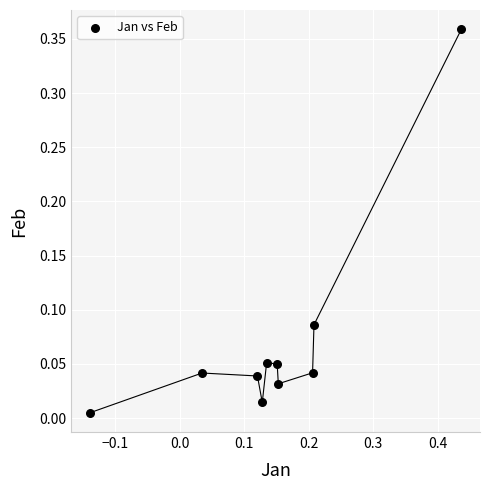

What is the range of X values (max minus min)?

0.6